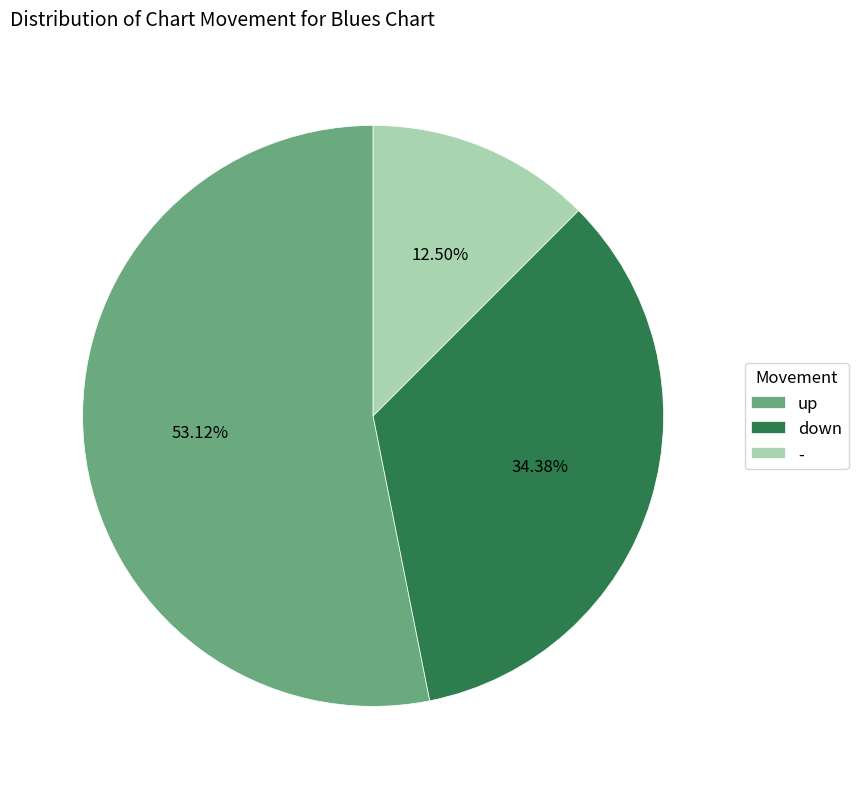

Combined, do down and - account for over 50%?

No